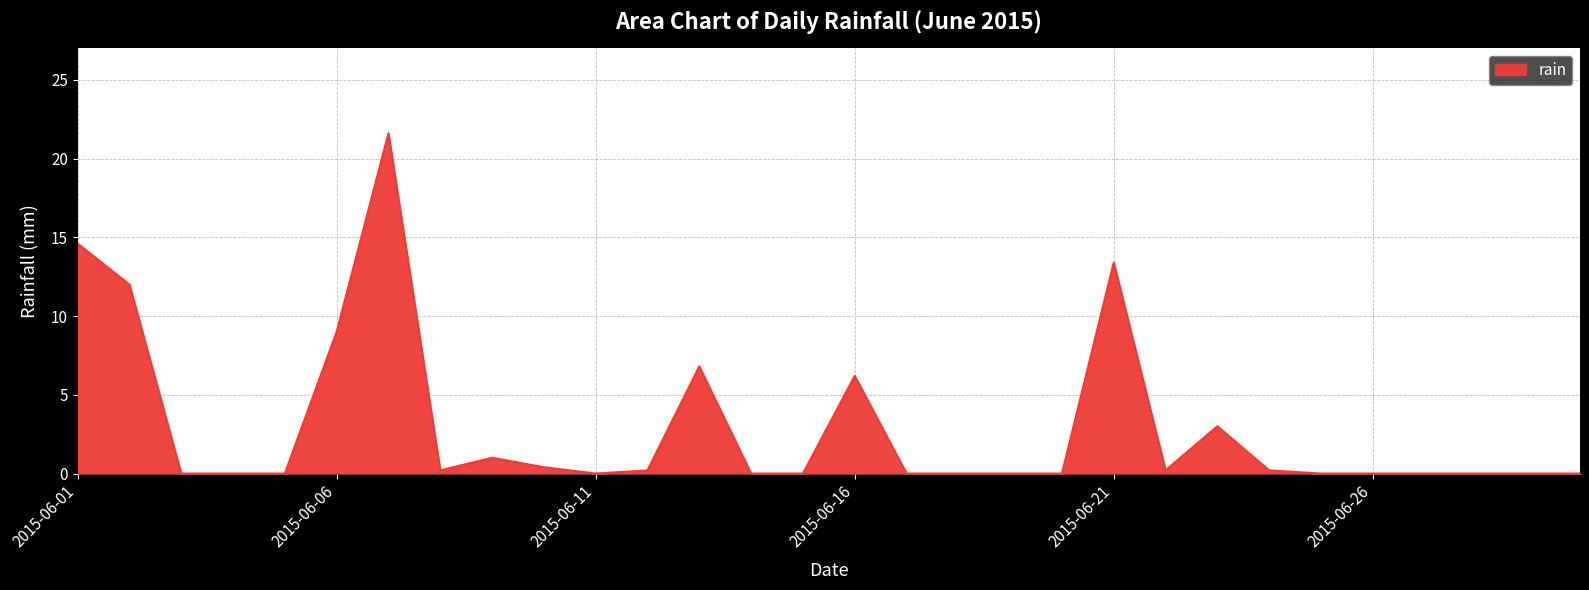

What is the greatest value displayed?

21.6